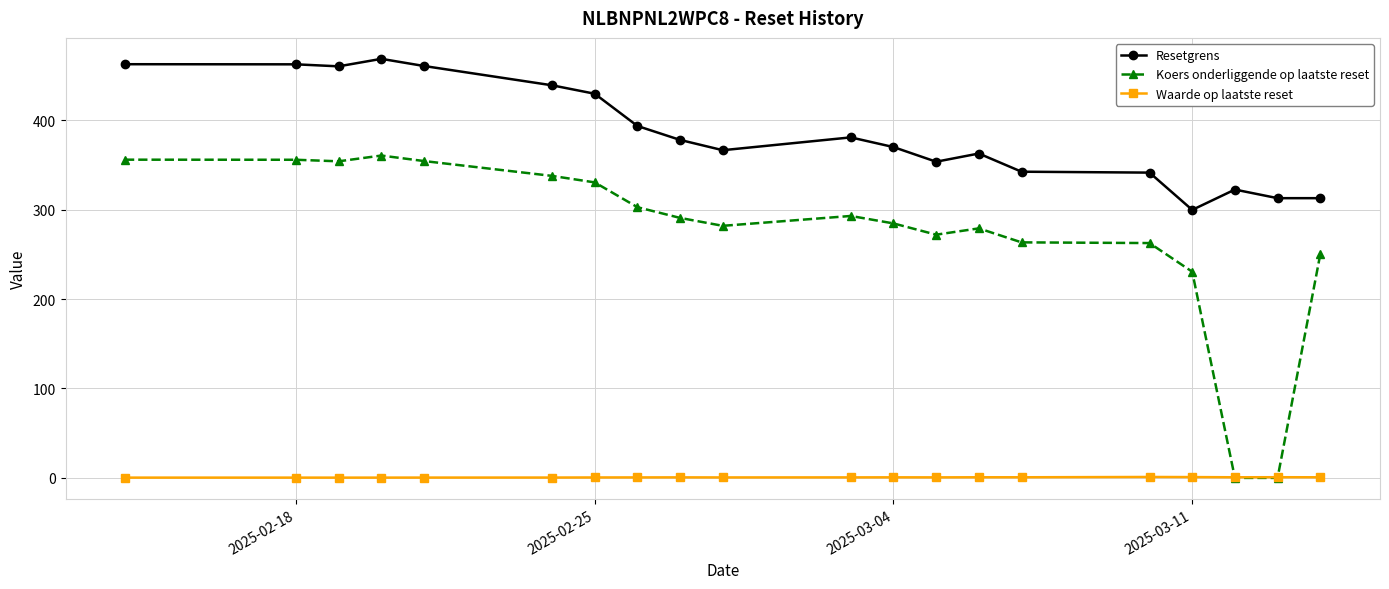

At how many categories does at least one series exceed 345?

14